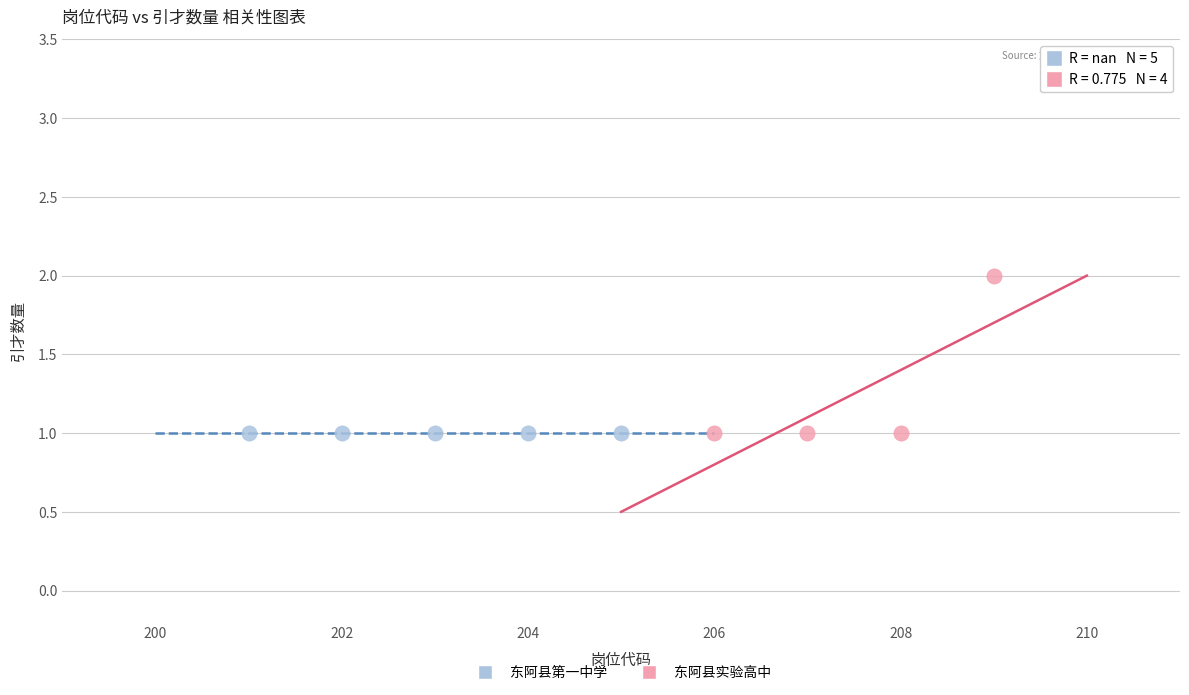

Which series reaches the maximum Y coordinate?

东阿县实验高中